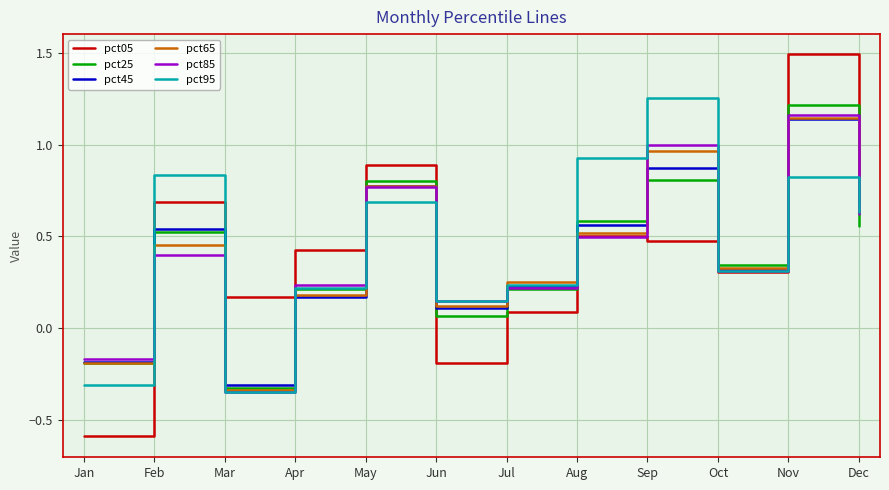

What is the total value across all series at Apr?

1.4